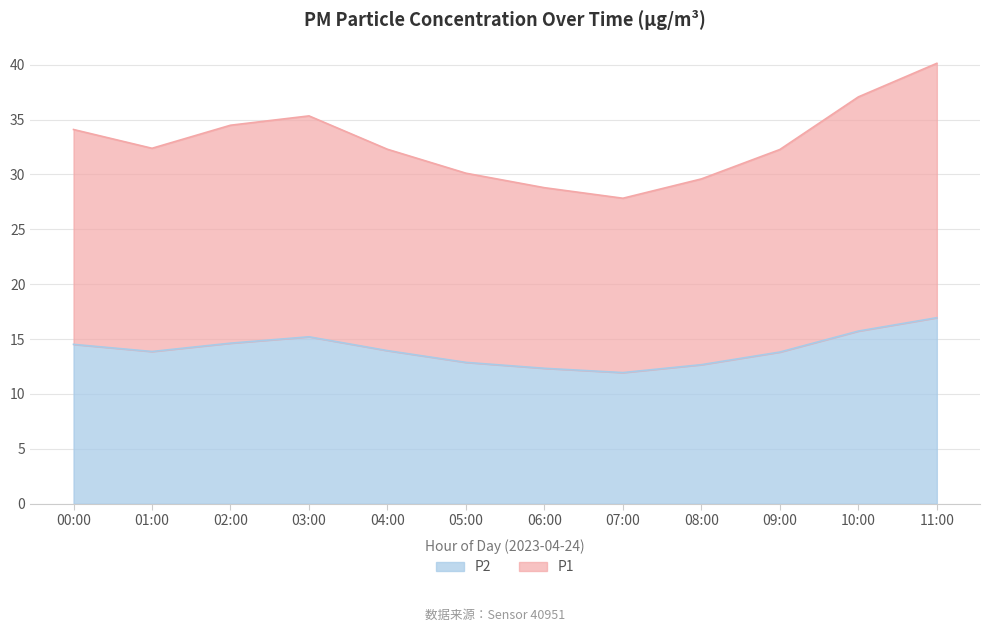

At which category does the chart reach its minimum across all series?

07:00